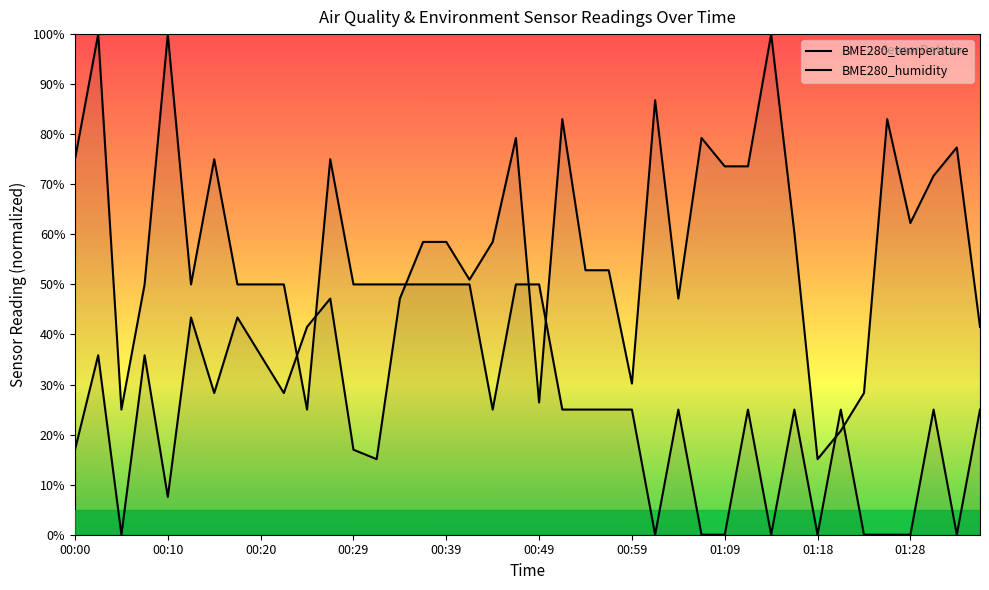

What are all the series names shown in the legend?

BME280_temperature, BME280_humidity